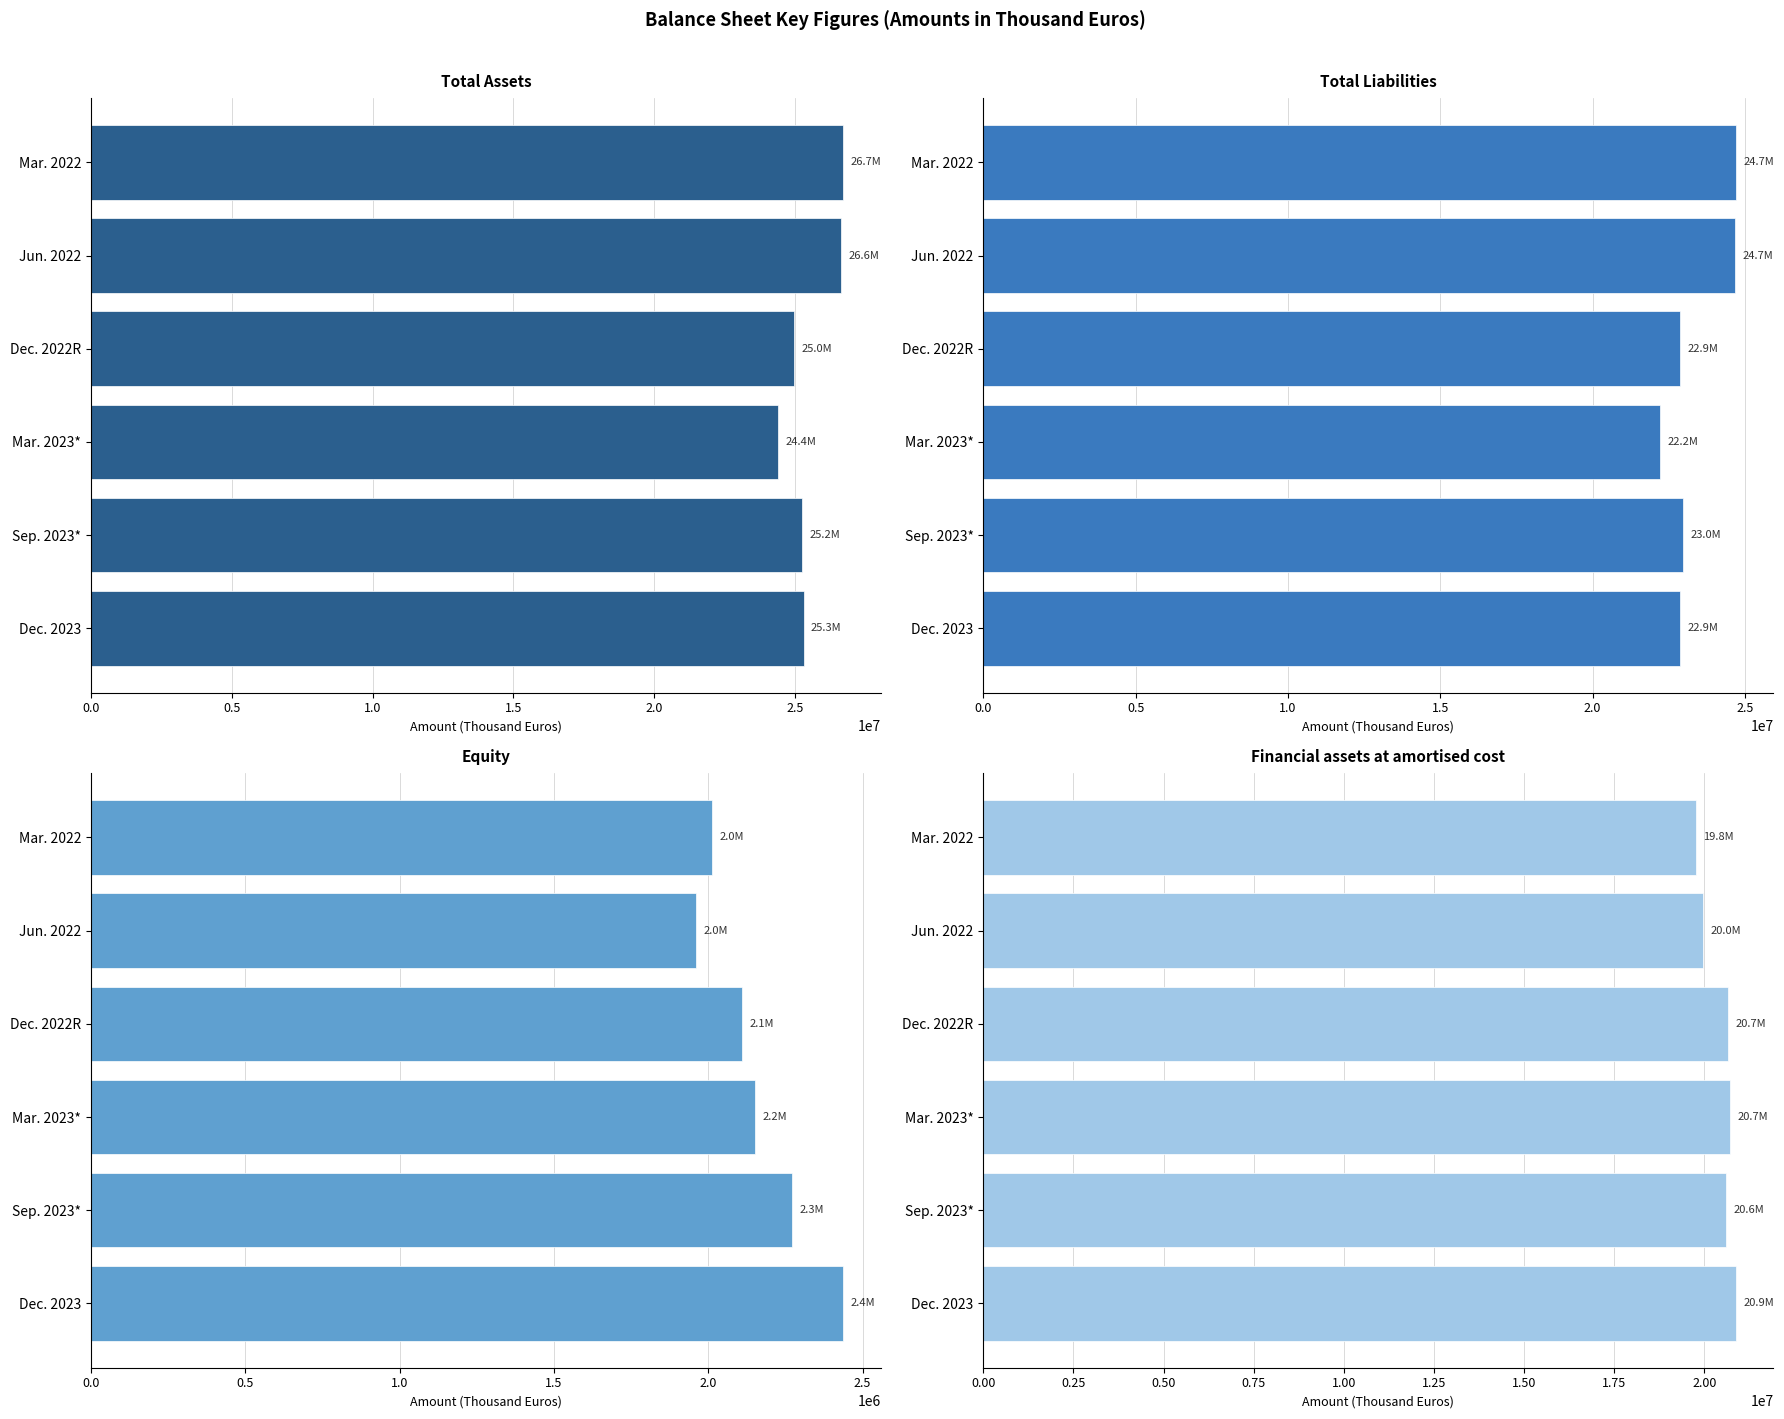

True or false: Financial assets at amortised cost has a value of 34361273.8 at Dec. 2022R.

False